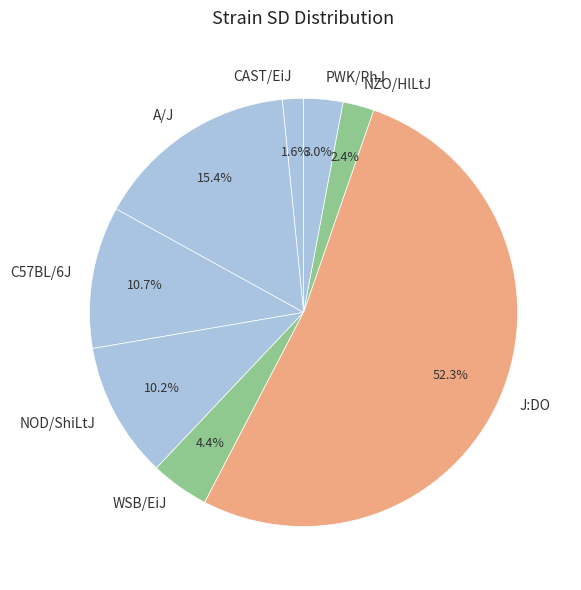

Count the number of slices in the pie.

8